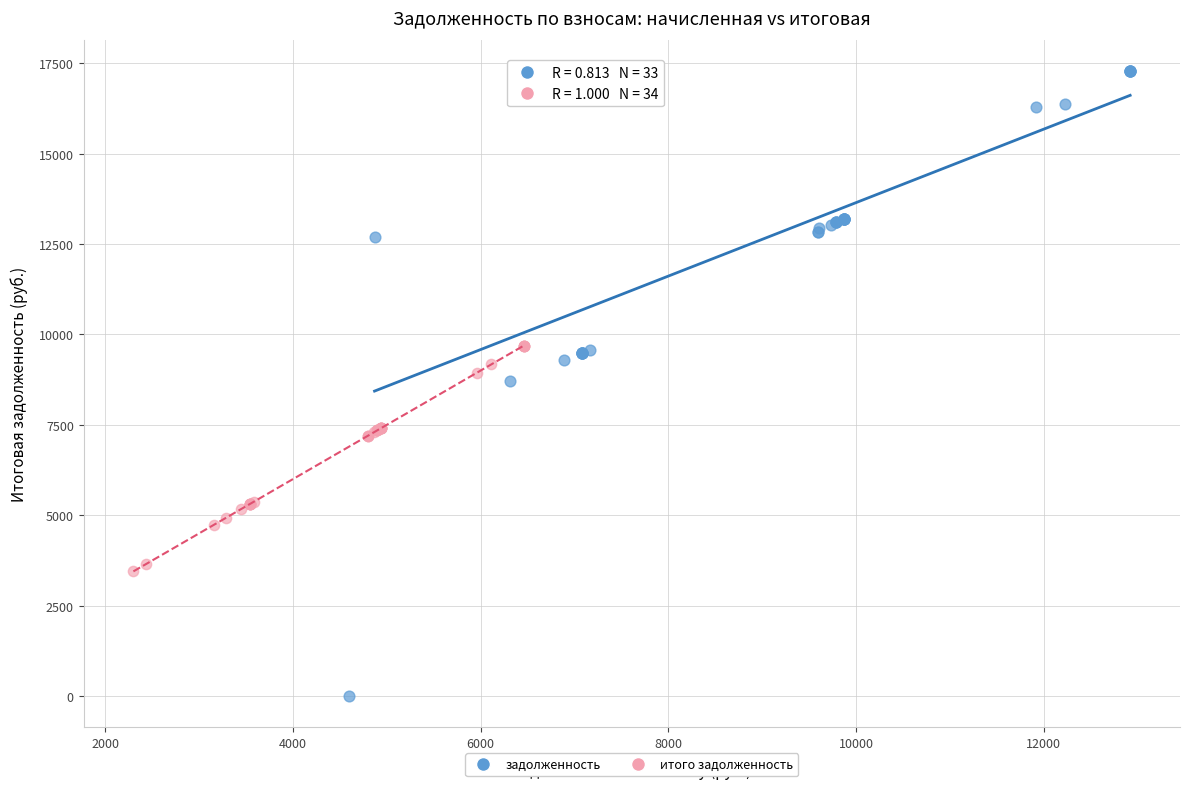

Which series has the largest Y range (max minus min)?

задолженность